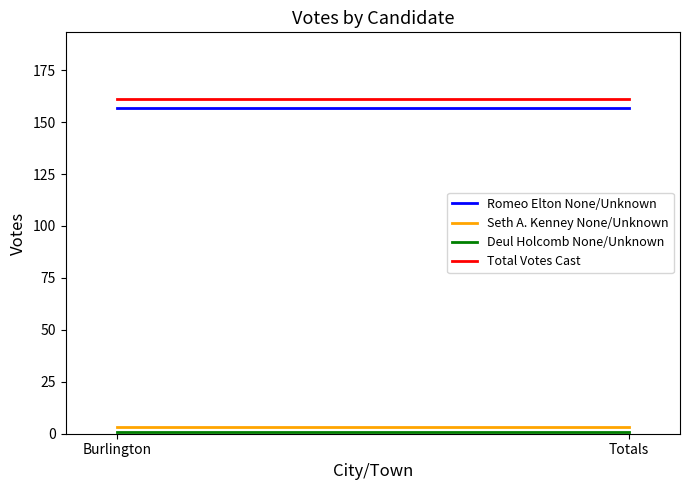

What value does the Total Votes Cast series have at Burlington?

161